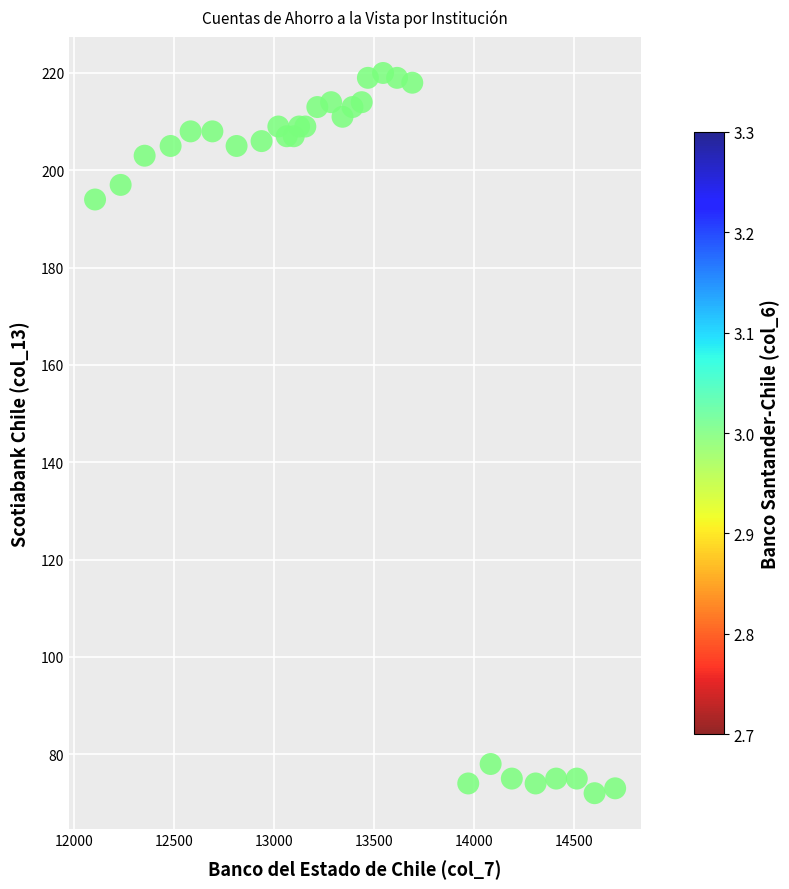

What is the range of Y values (max minus min)?

148